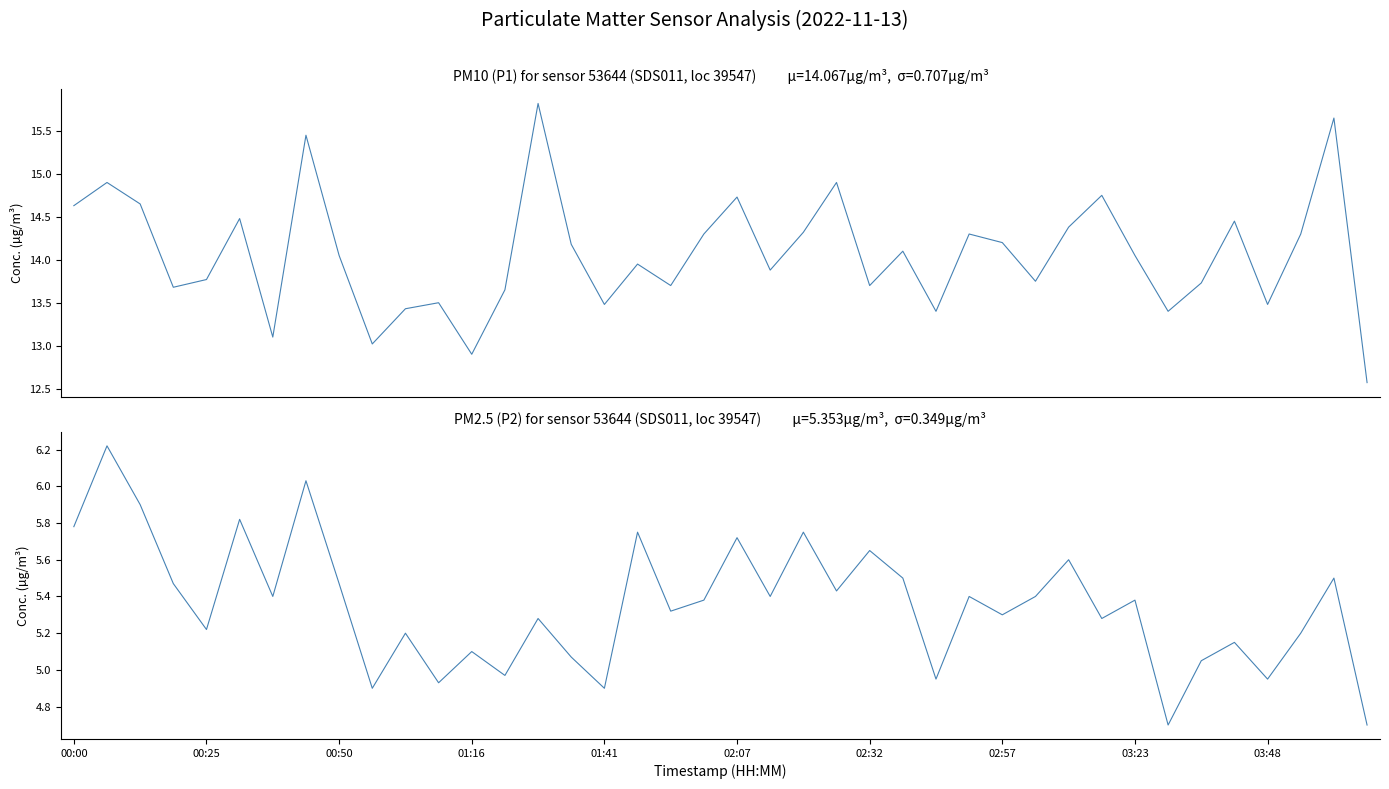

How many data points in P2 are less than 5?

8